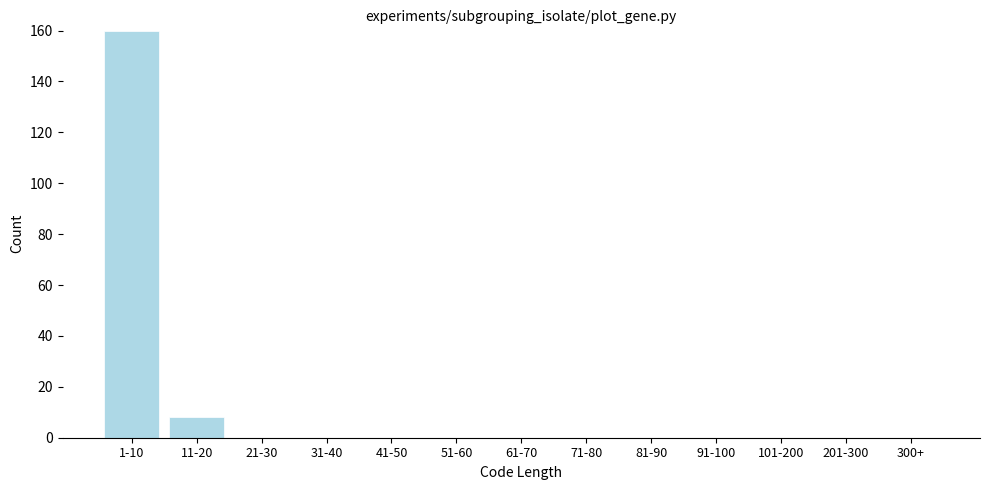

Reading left to right, extract all data points from this chart.

1-10=160	11-20=8	21-30=0	31-40=0	41-50=0	51-60=0	61-70=0	71-80=0	81-90=0	91-100=0	101-200=0	201-300=0	300+=0